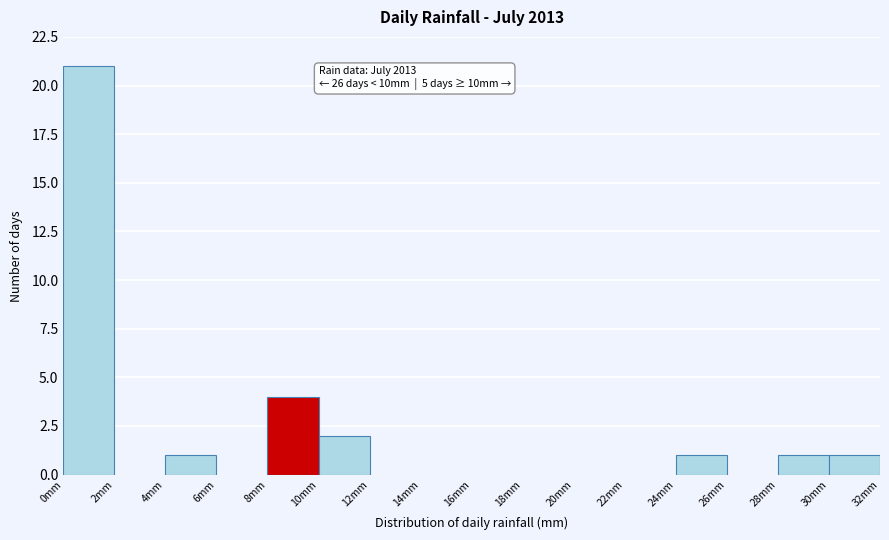

Which range on the x-axis has the tallest bar?

0 to 2